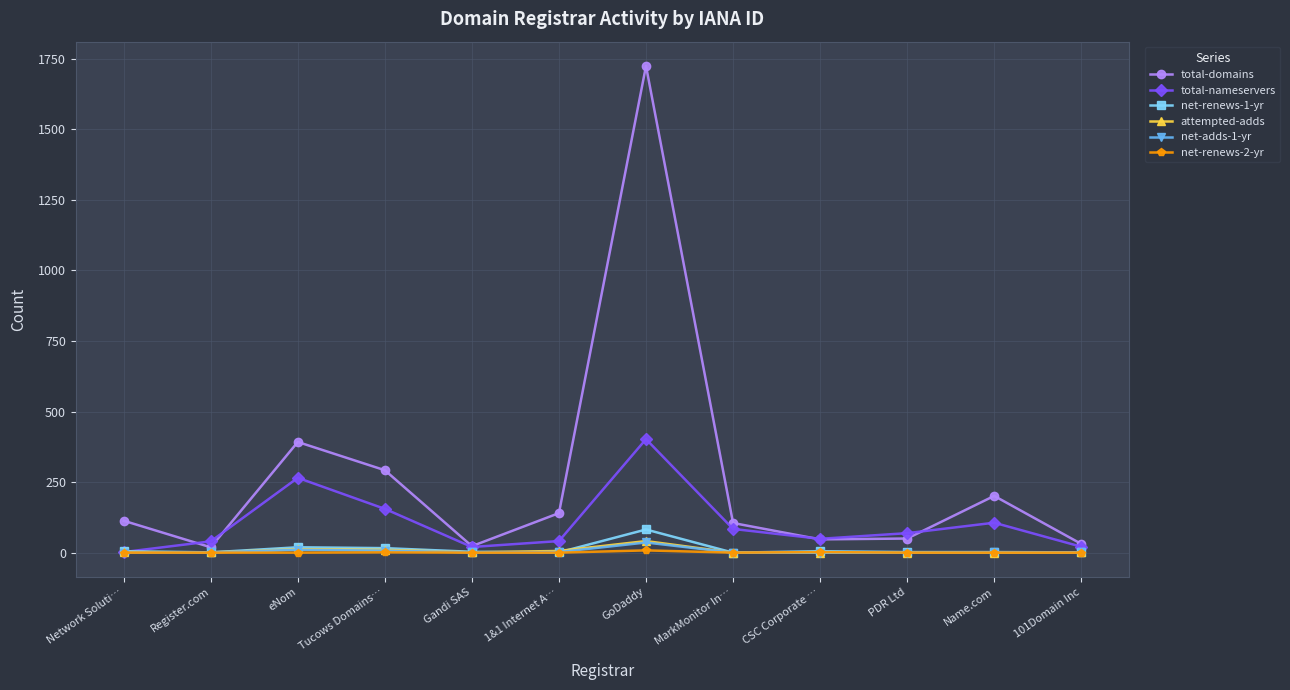

What is the label of the 11th point from the left?

Name.com